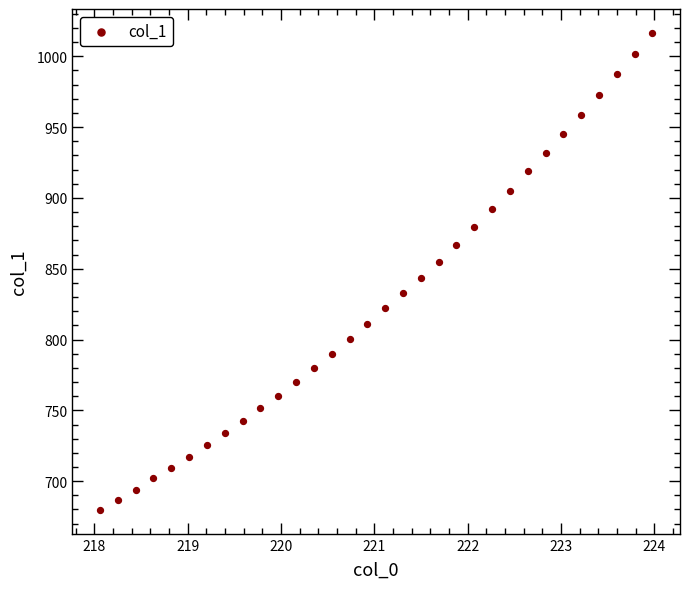

What is the range of Y values (max minus min)?

336.8